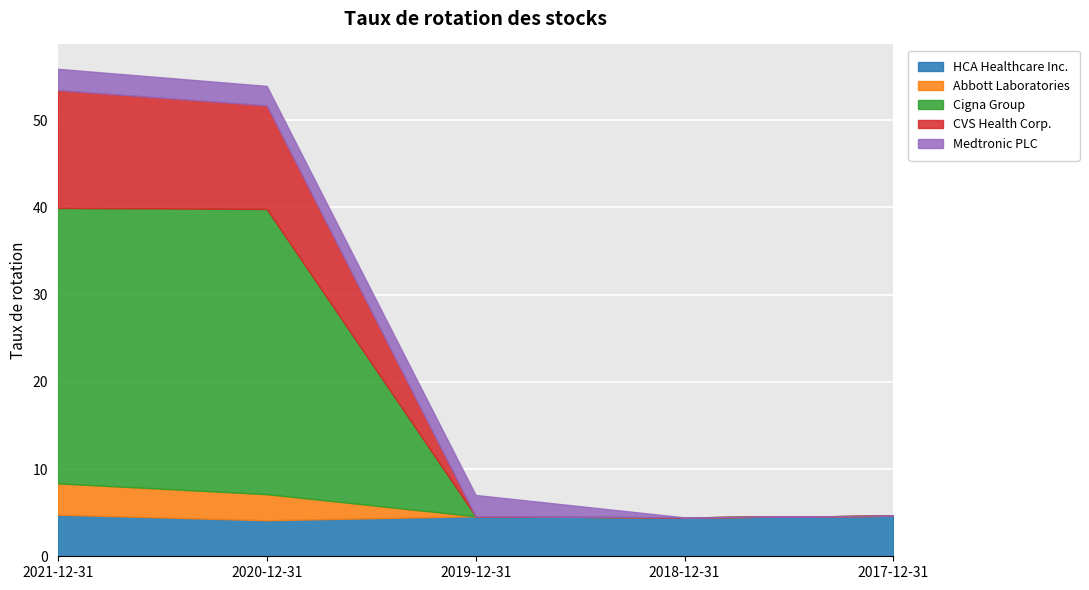

At how many categories does at least one series exceed 19?

2